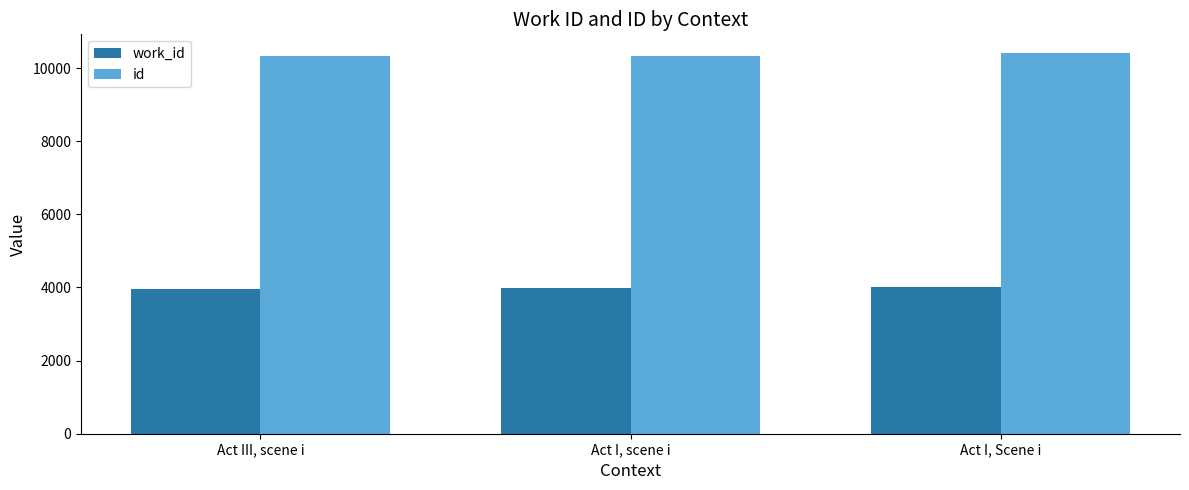

What is the sum of all id values?

31038